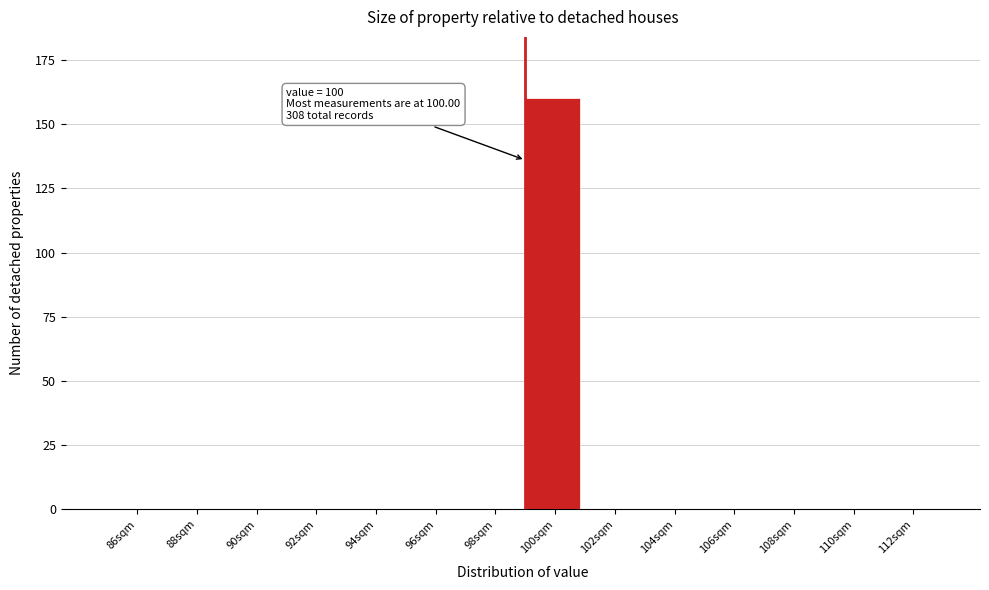

Reading left to right, extract all data points from this chart.

86sqm=0	88sqm=0	90sqm=0	92sqm=0	94sqm=0	96sqm=0	98sqm=0	100sqm=160	102sqm=0	104sqm=0	106sqm=0	108sqm=0	110sqm=0	112sqm=0